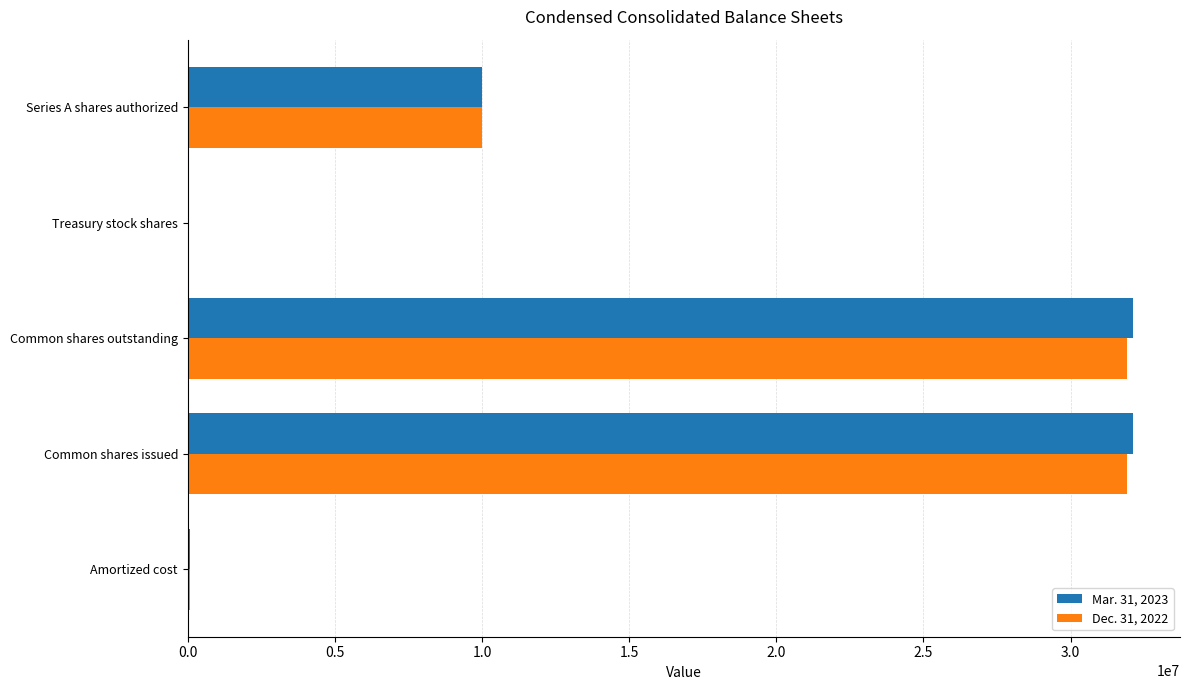

What is the maximum value shown in the chart?

32113784